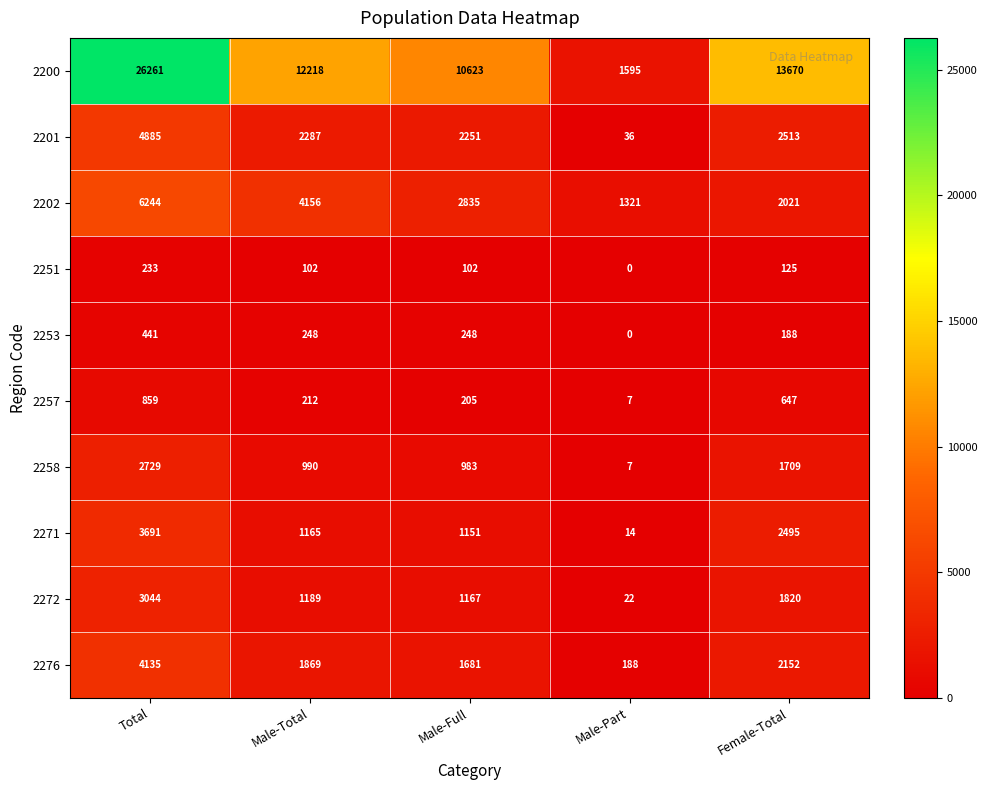

What is the sum of all 2200 values?

64367